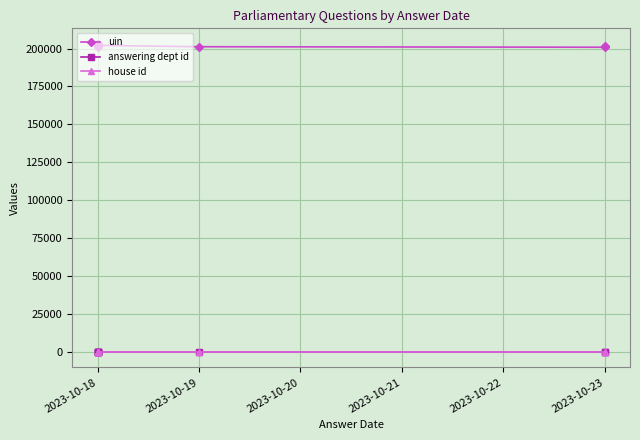

What are all the series names shown in the legend?

uin, answering dept id, house id